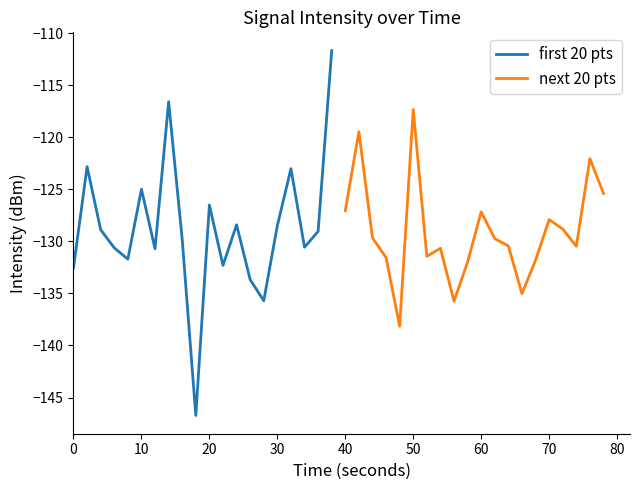

Is it true that first 20 pts equals -36.1 at 20?

False